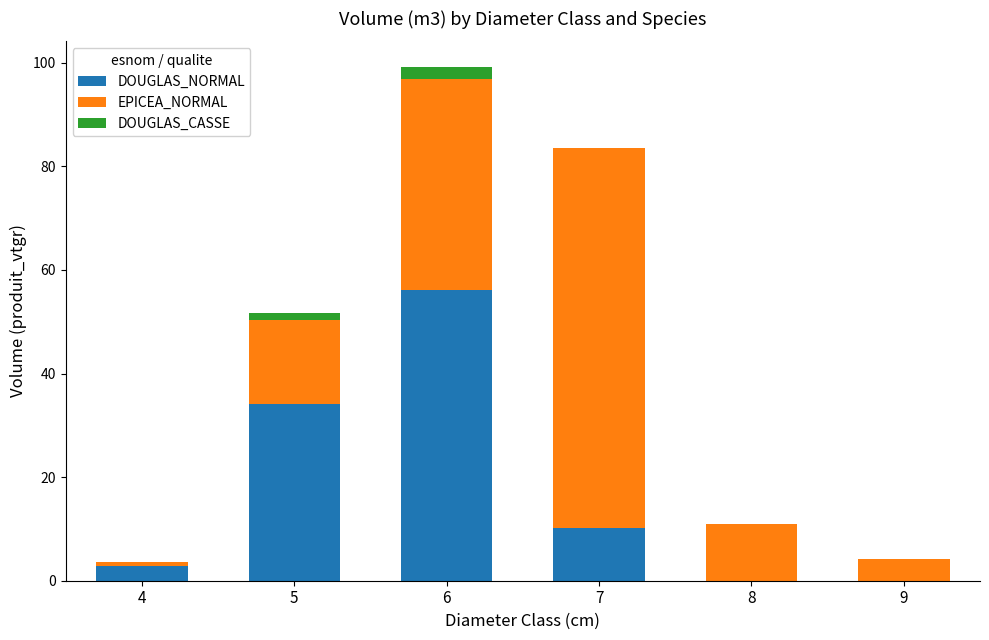

What is the total value across all series at 6?

99.2